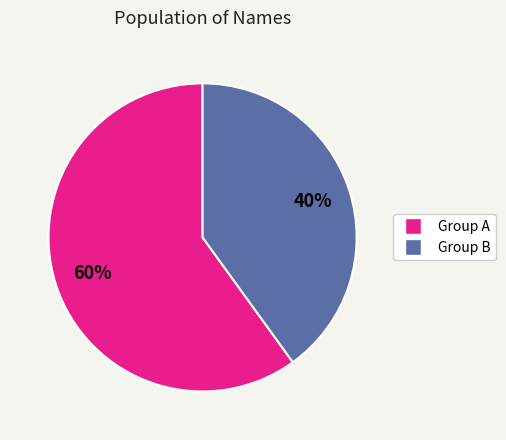

To the nearest percent, what is the difference between the largest and smallest slice percentages?

20%